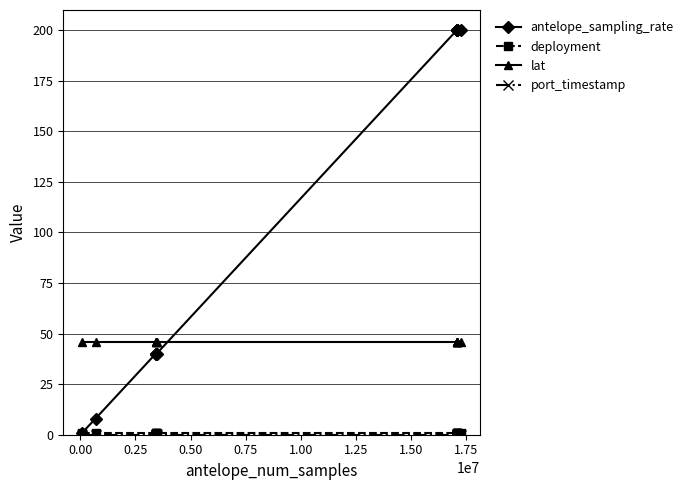

Which series has the largest total across all categories?

antelope_sampling_rate